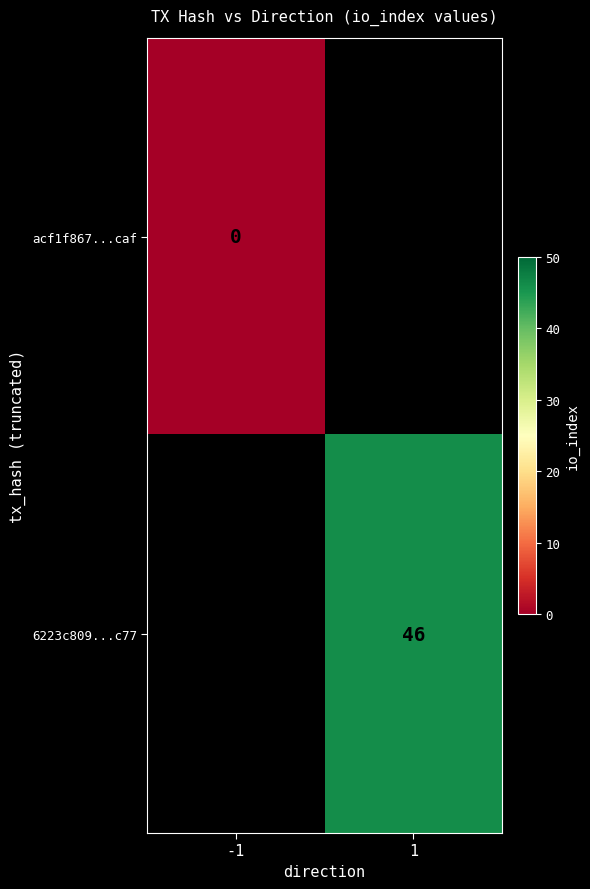

Which label corresponds to the largest value in the chart?

1